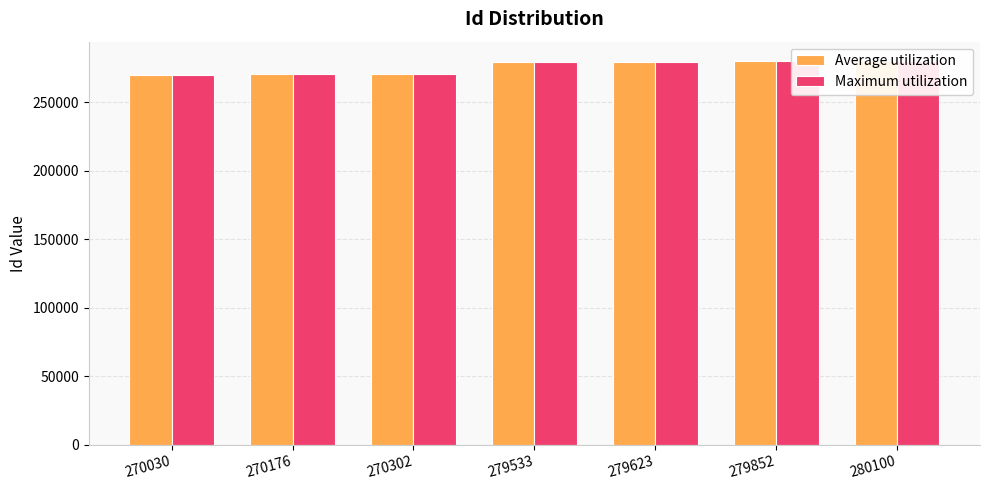

Where does the Maximum utilization series first go above 279533?

279623